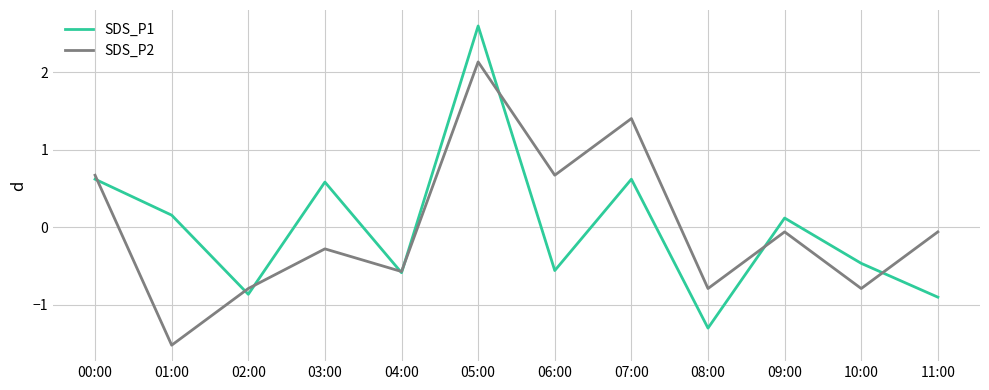

Is the value of SDS_P1 at 06:00 greater than the value of SDS_P2 at 01:00?

Yes